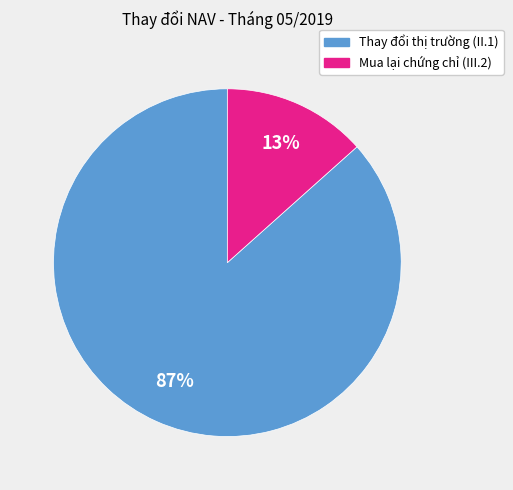

How many slices are in this pie chart?

2